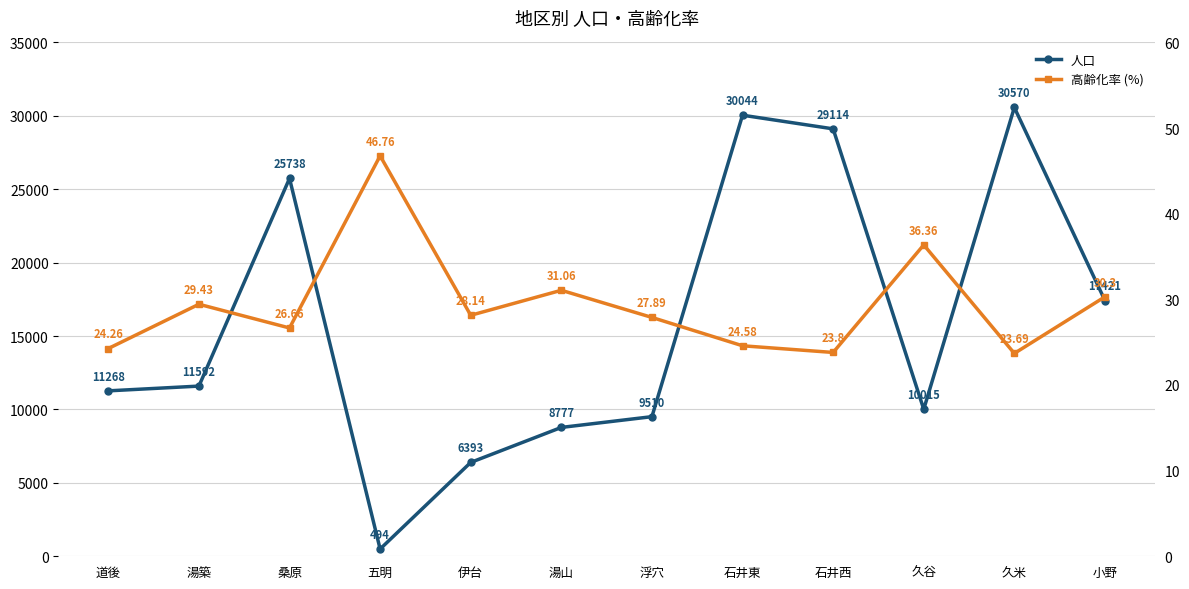

Where is the first local maximum for 人口?

桑原